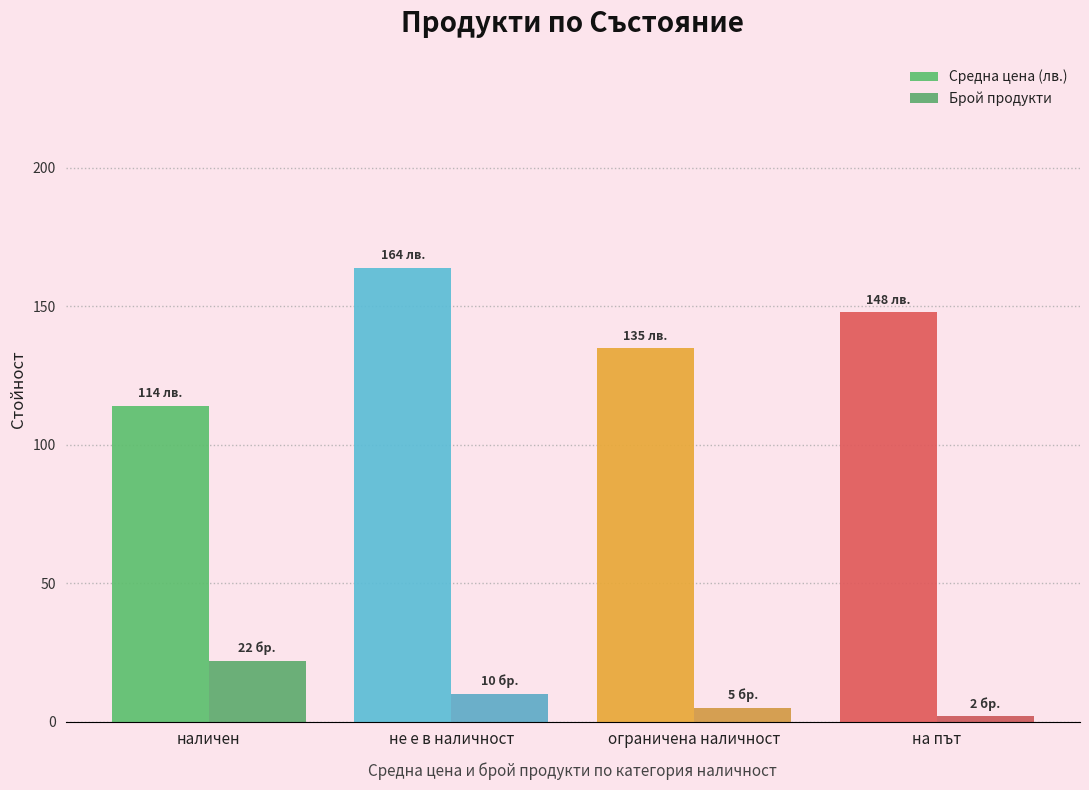

Which series changed the most between не е в наличност and на път?

Средна цена (лв.)